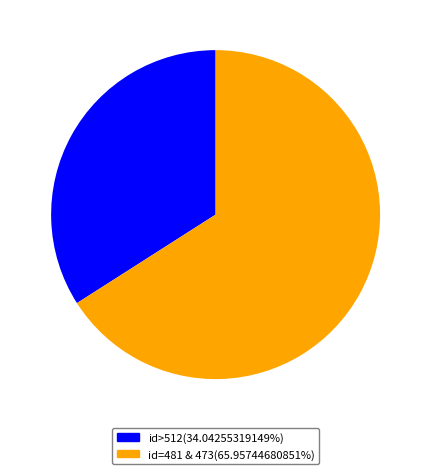

Is there a majority slice in this chart?

Yes